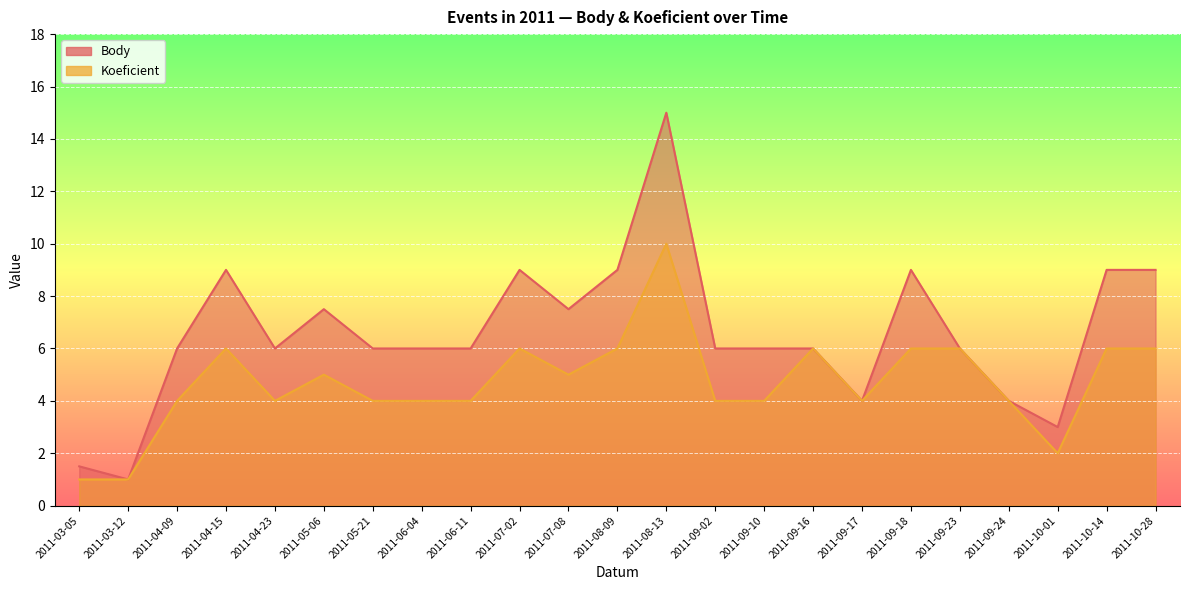

True or false: Body and Koeficient cross at least once.

False